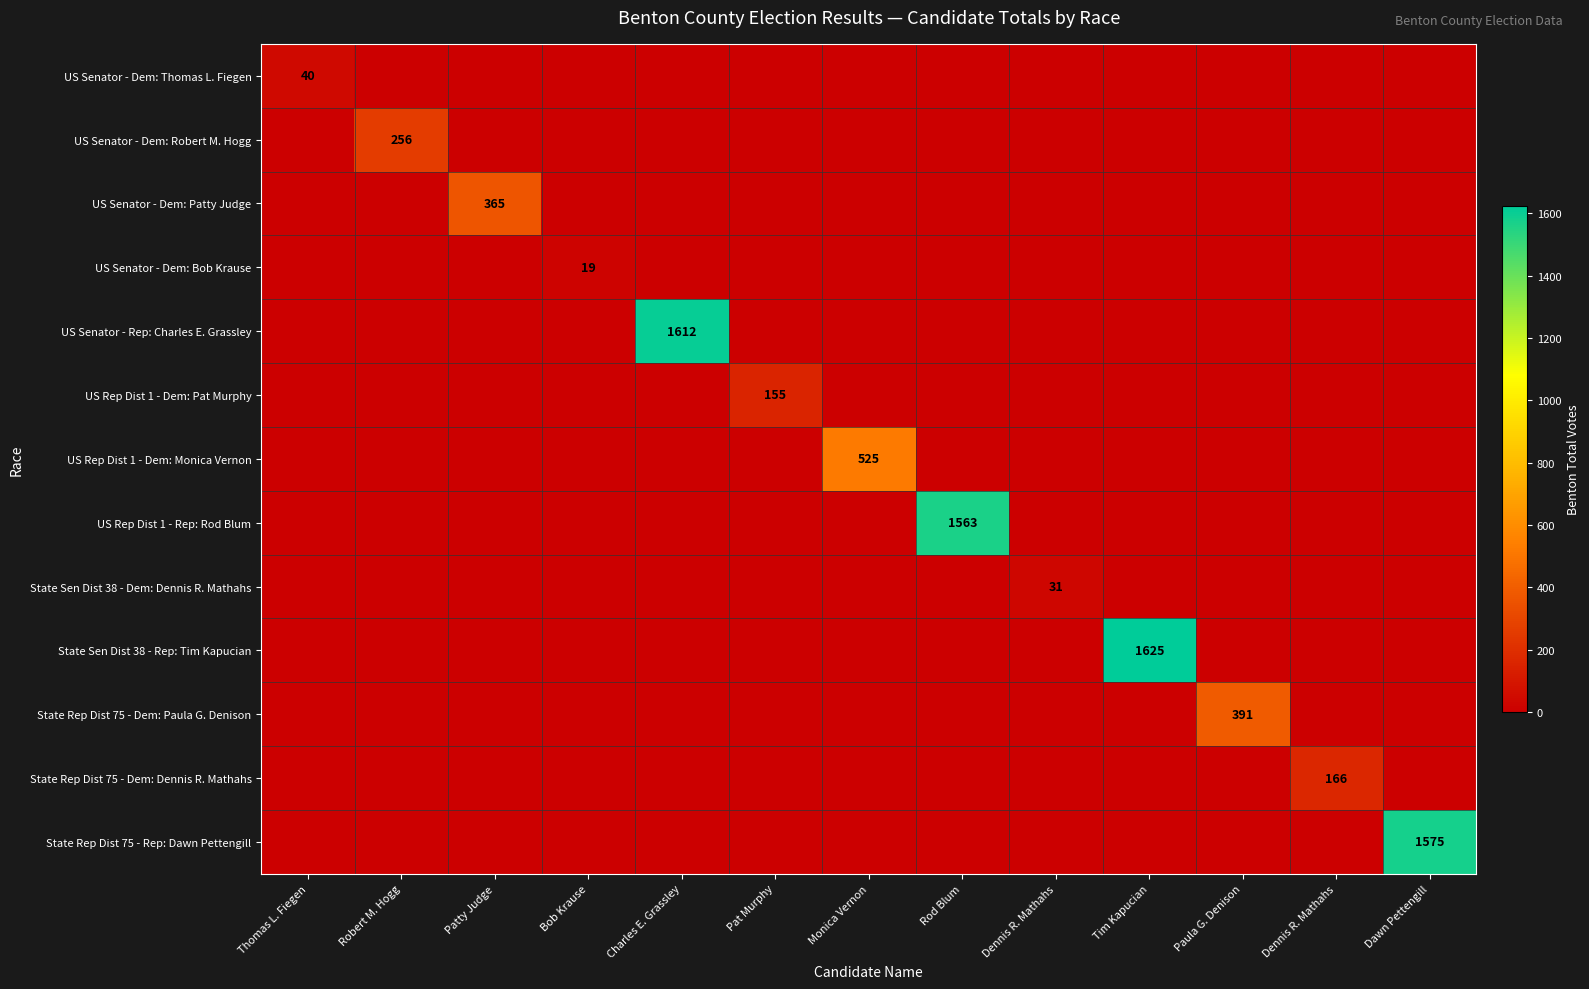

Rank the series by their maximum value, from highest to lowest.

State Sen Dist 38 - Rep: Tim Kapucian, US Senator - Rep: Charles E. Grassley, State Rep Dist 75 - Rep: Dawn Pettengill, US Rep Dist 1 - Rep: Rod Blum, US Rep Dist 1 - Dem: Monica Vernon, State Rep Dist 75 - Dem: Paula G. Denison, US Senator - Dem: Patty Judge, US Senator - Dem: Robert M. Hogg, State Rep Dist 75 - Dem: Dennis R. Mathahs, US Rep Dist 1 - Dem: Pat Murphy, US Senator - Dem: Thomas L. Fiegen, State Sen Dist 38 - Dem: Dennis R. Mathahs, US Senator - Dem: Bob Krause